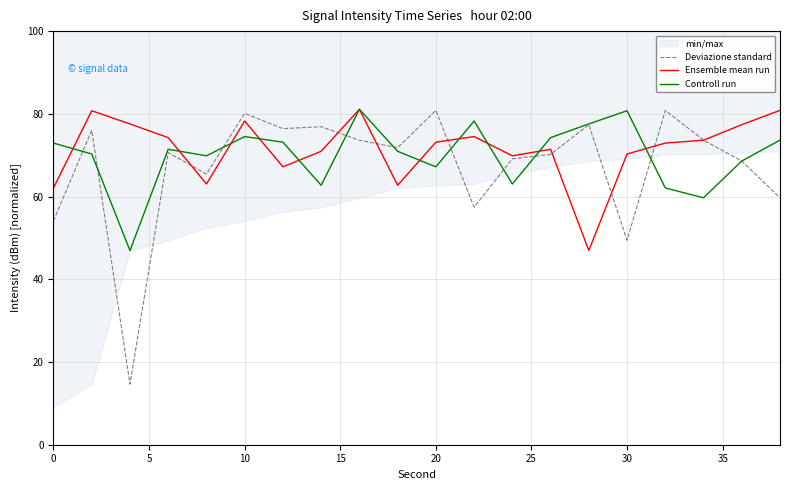

True or false: Ensemble mean run has a value of 19.1 at 20.

False